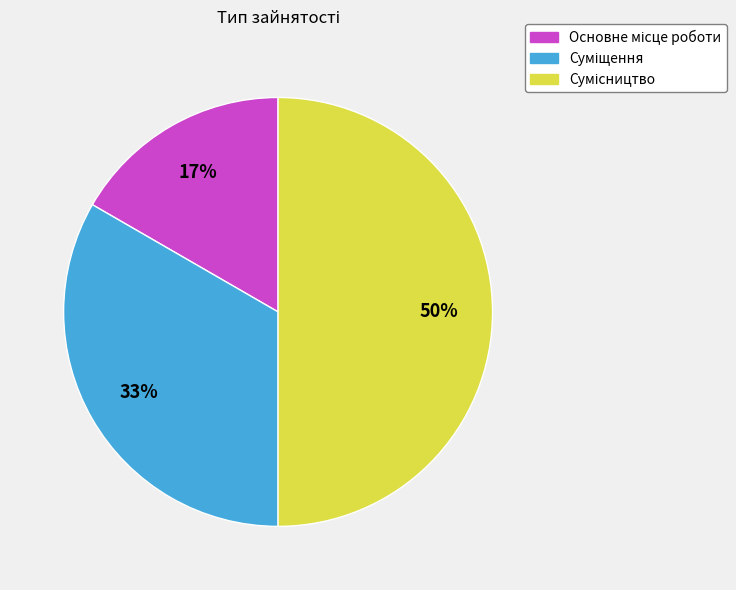

To the nearest percent, what is the average slice percentage?

33%